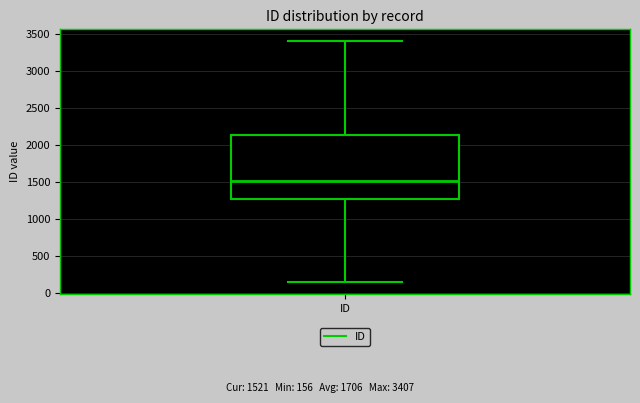

Read this box plot against the y-axis: the position of the median line, the range covered by the box, and the ends of both whiskers. The values are not printed on the chart, so give them approximately, as read against the axis.

median 1500, box 1250 to 2150, whiskers 150 to 3400